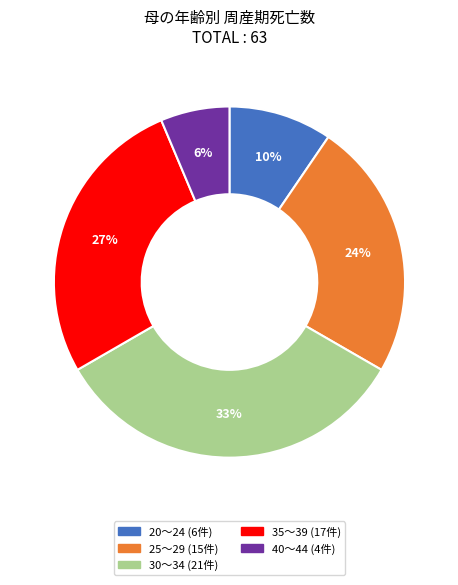

To the nearest percent, what is the average slice percentage?

20%